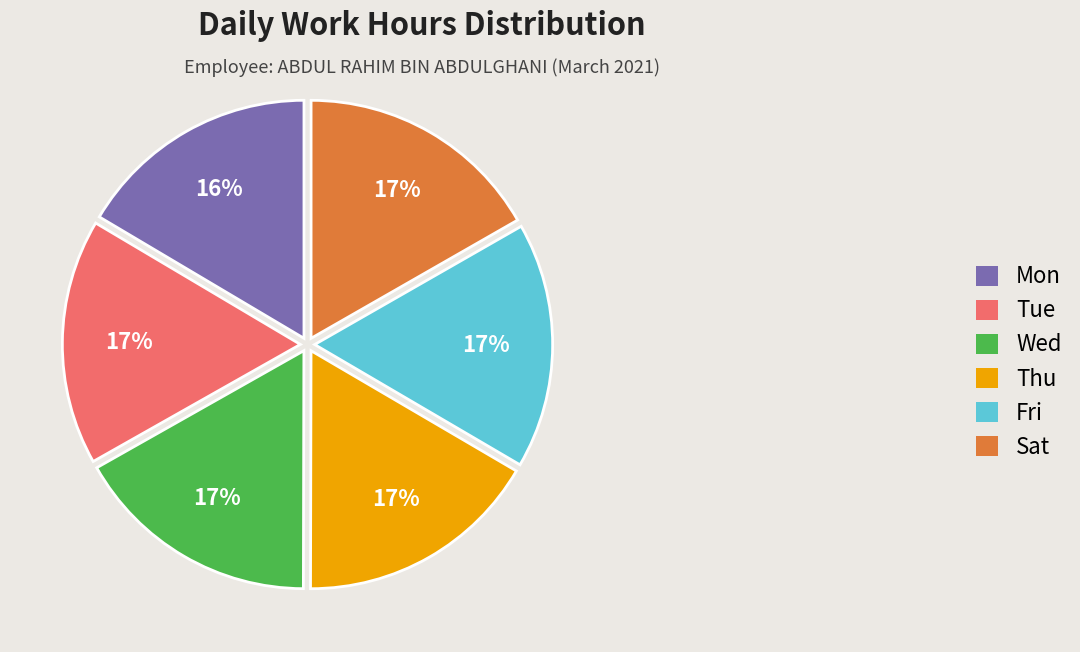

To the nearest percent, what percentage of the pie is Sat?

17%